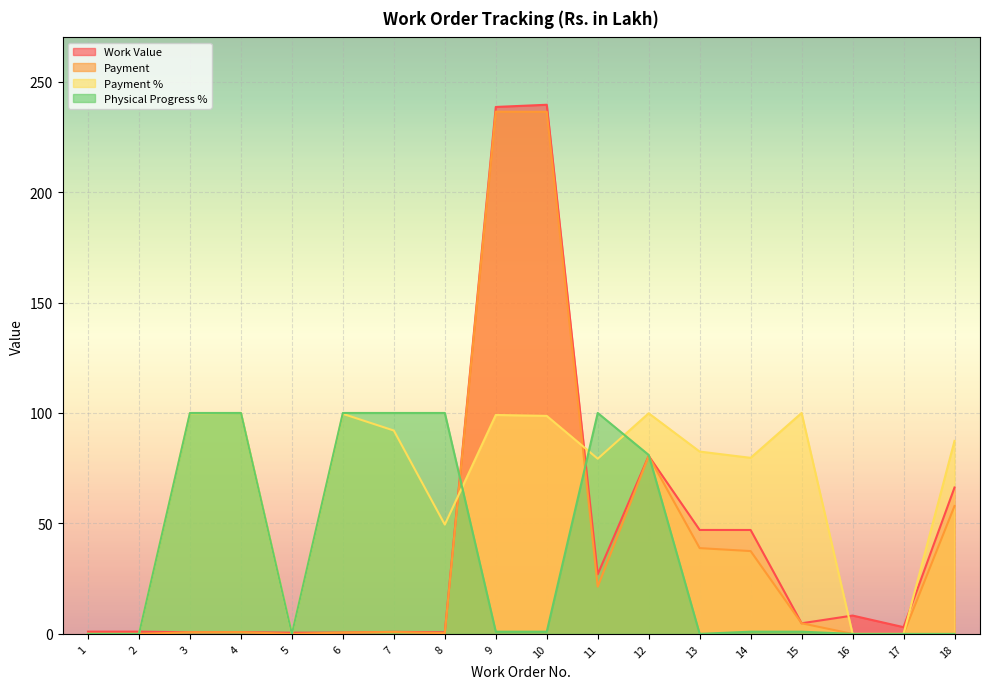

List the series in order of their peak value, lowest first.

Payment %, Physical Progress %, Payment, Work Value